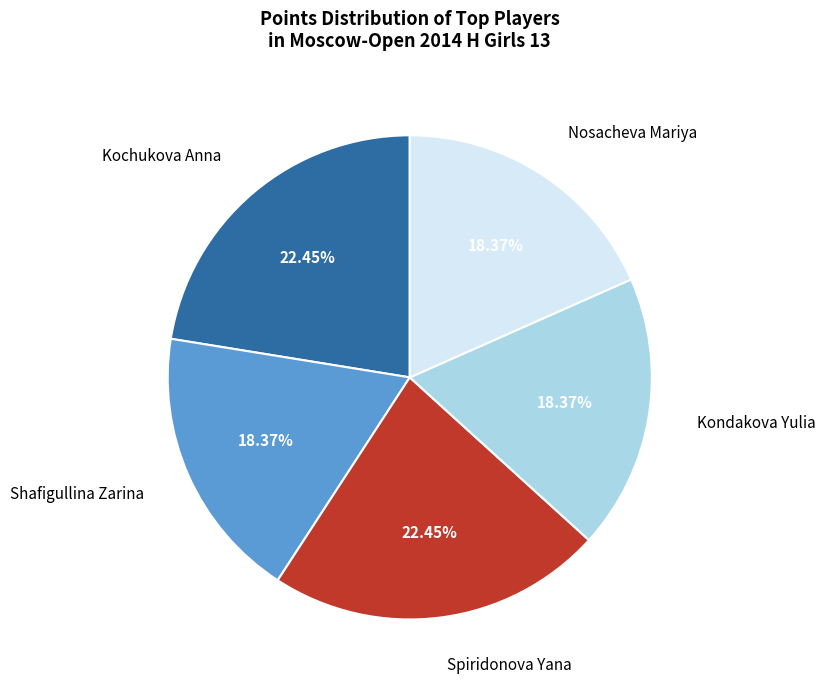

How many segments does this pie chart have?

5